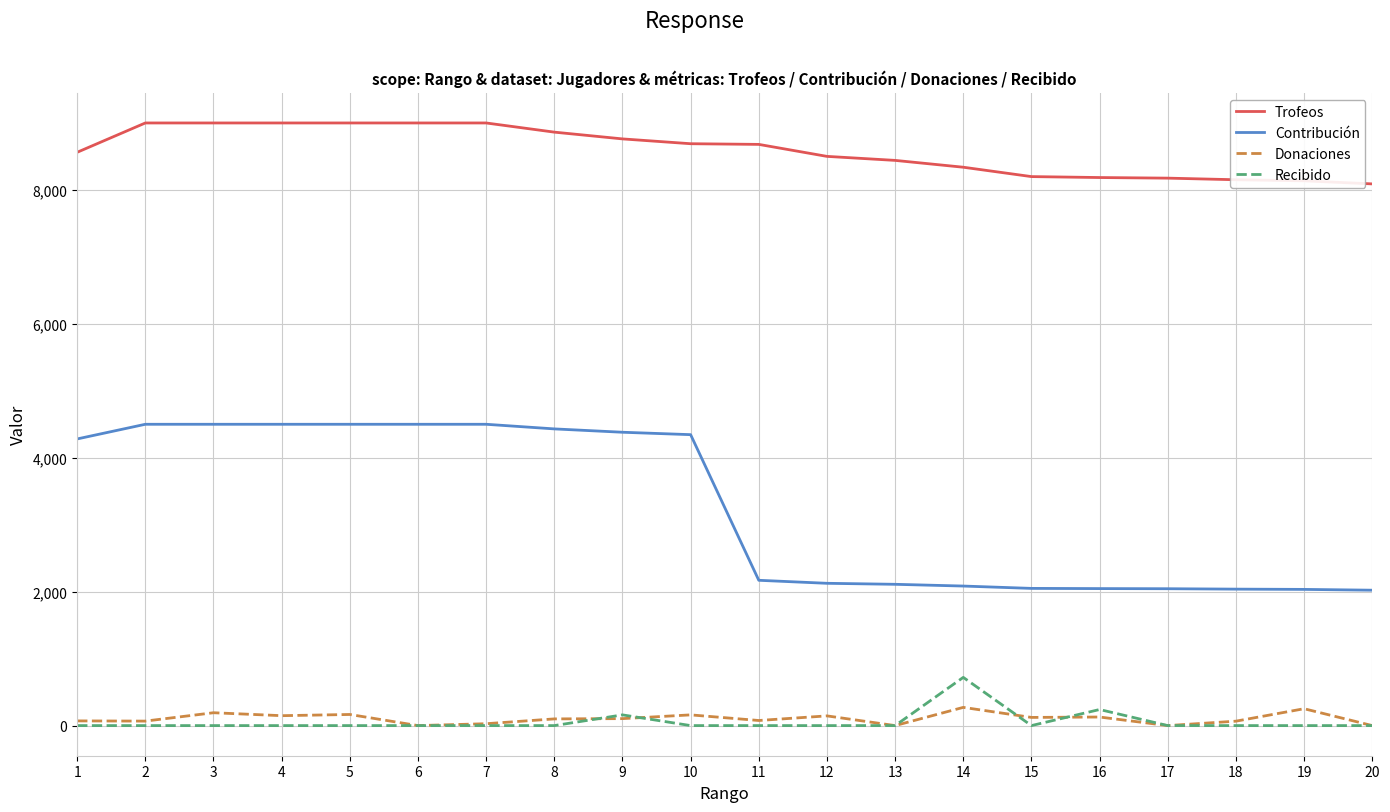

Between 5 and 16, which series saw the biggest shift?

Contribución